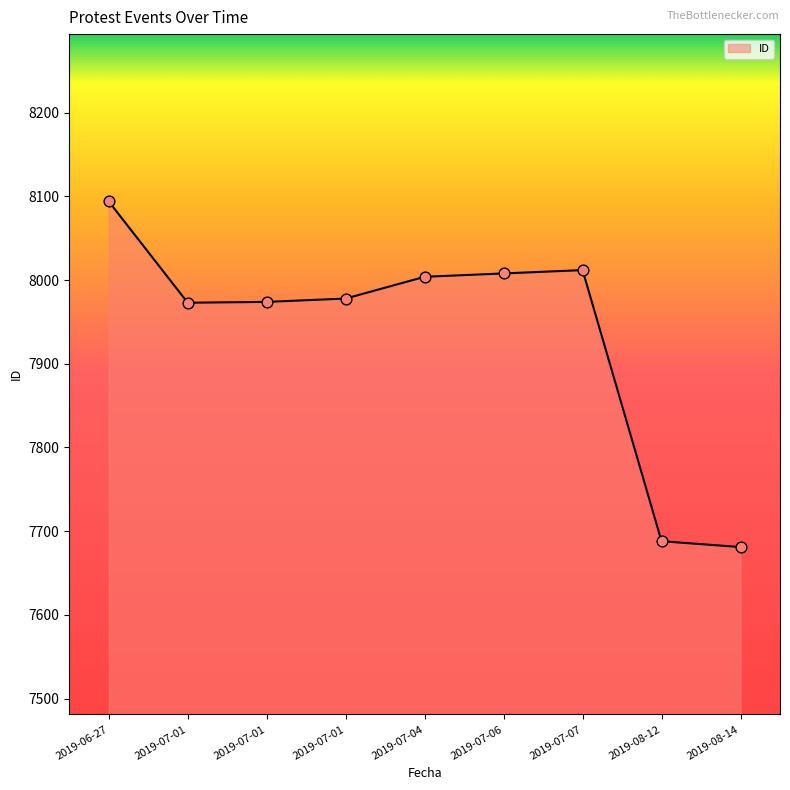

Between 2019-07-01 and 2019-07-07, which is larger?

2019-07-07